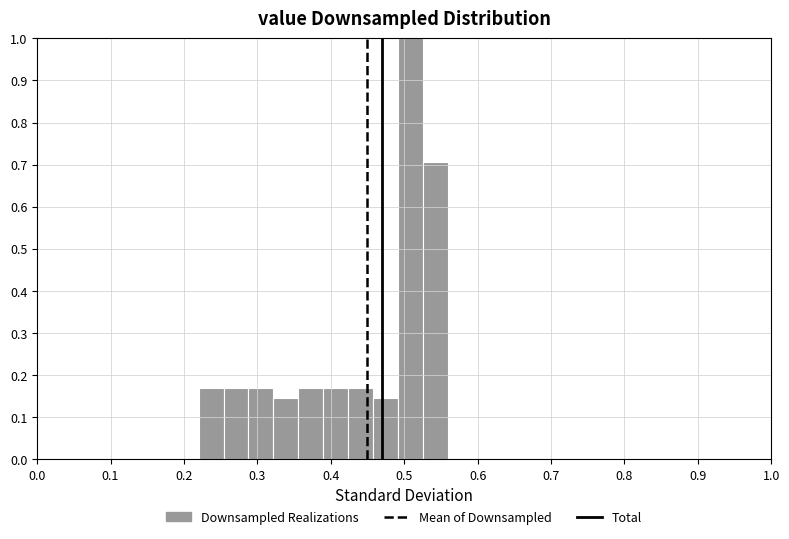

Around what value on the x-axis is the tallest bar? Give the approximate position of its centre, as read against the axis.

0.51